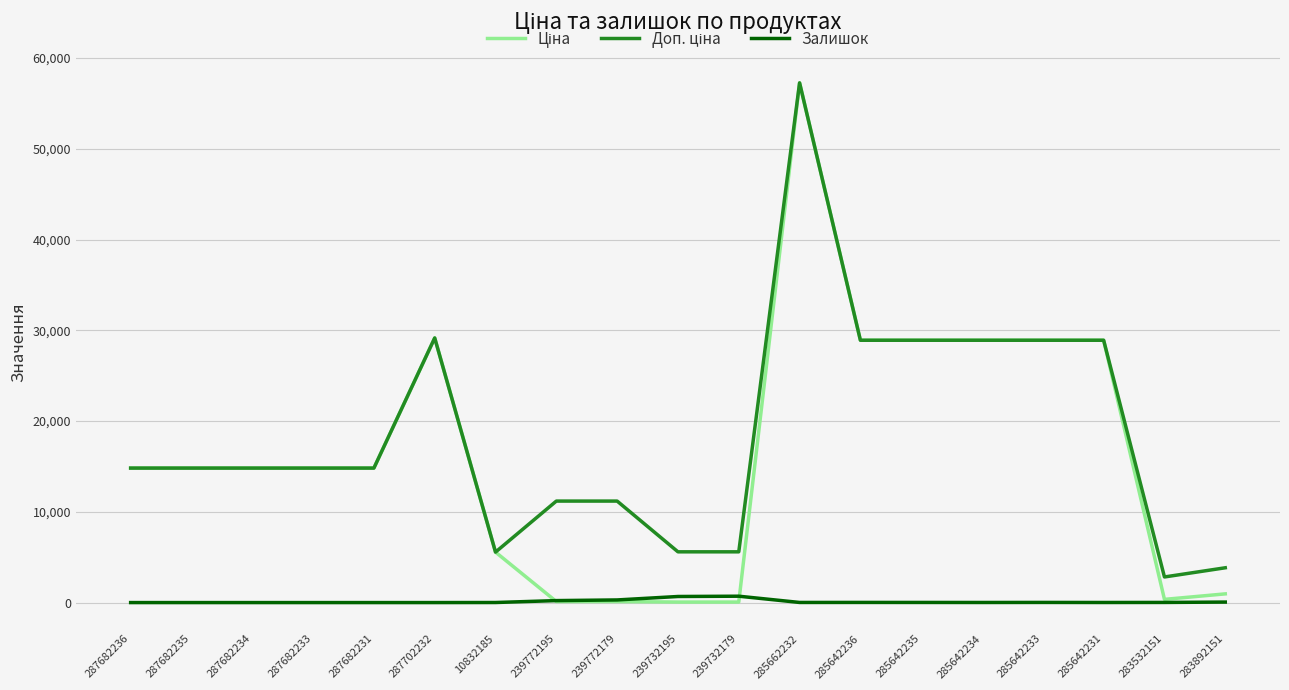

What is the total value across all series at 287682236?

29635.2